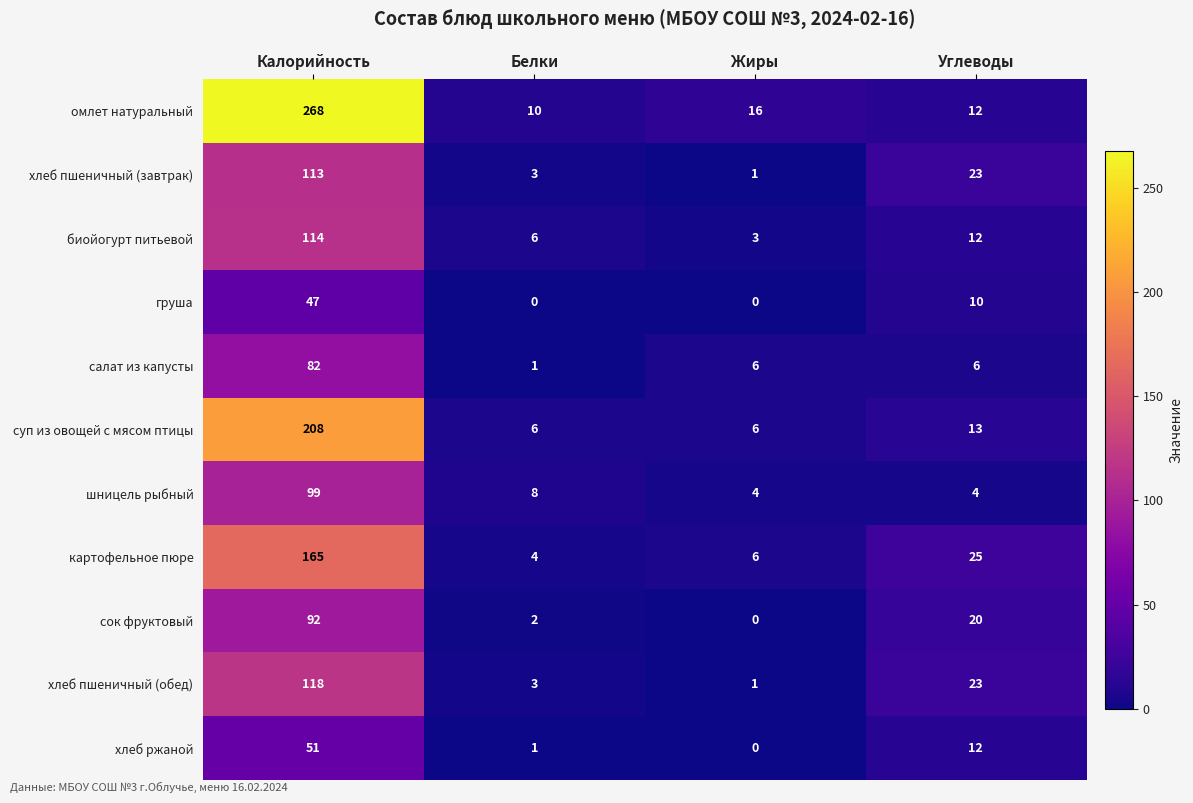

Is it true that груша equals 10 at Углеводы?

True